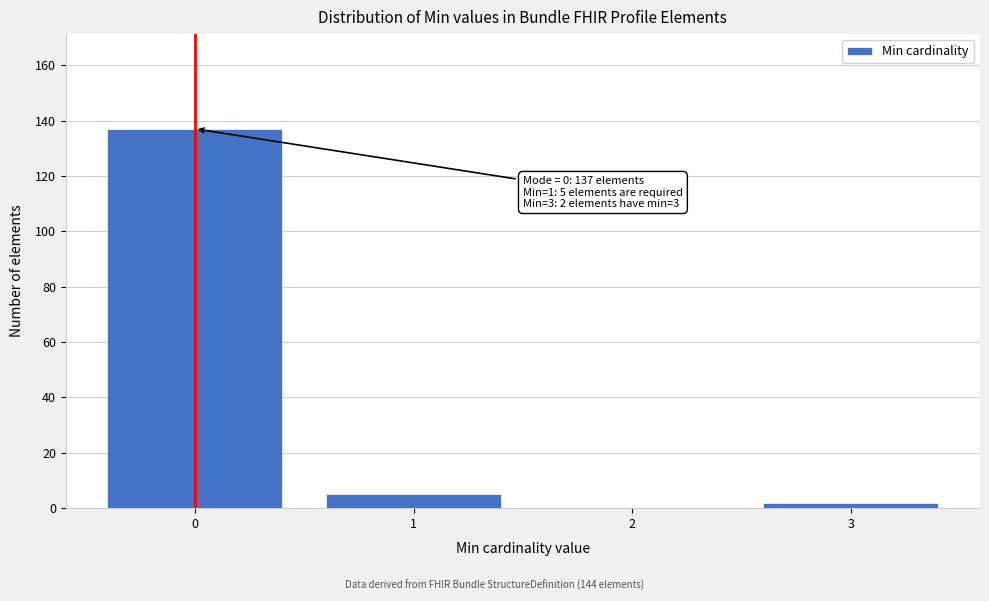

Reading left to right, transcribe all the data shown in this chart.

0=137	1=5	2=0	3=2